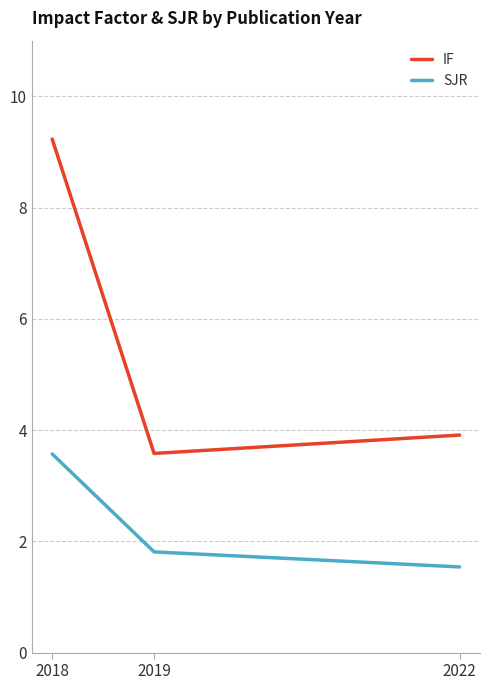

What value does the SJR series have at 2018?

3.6